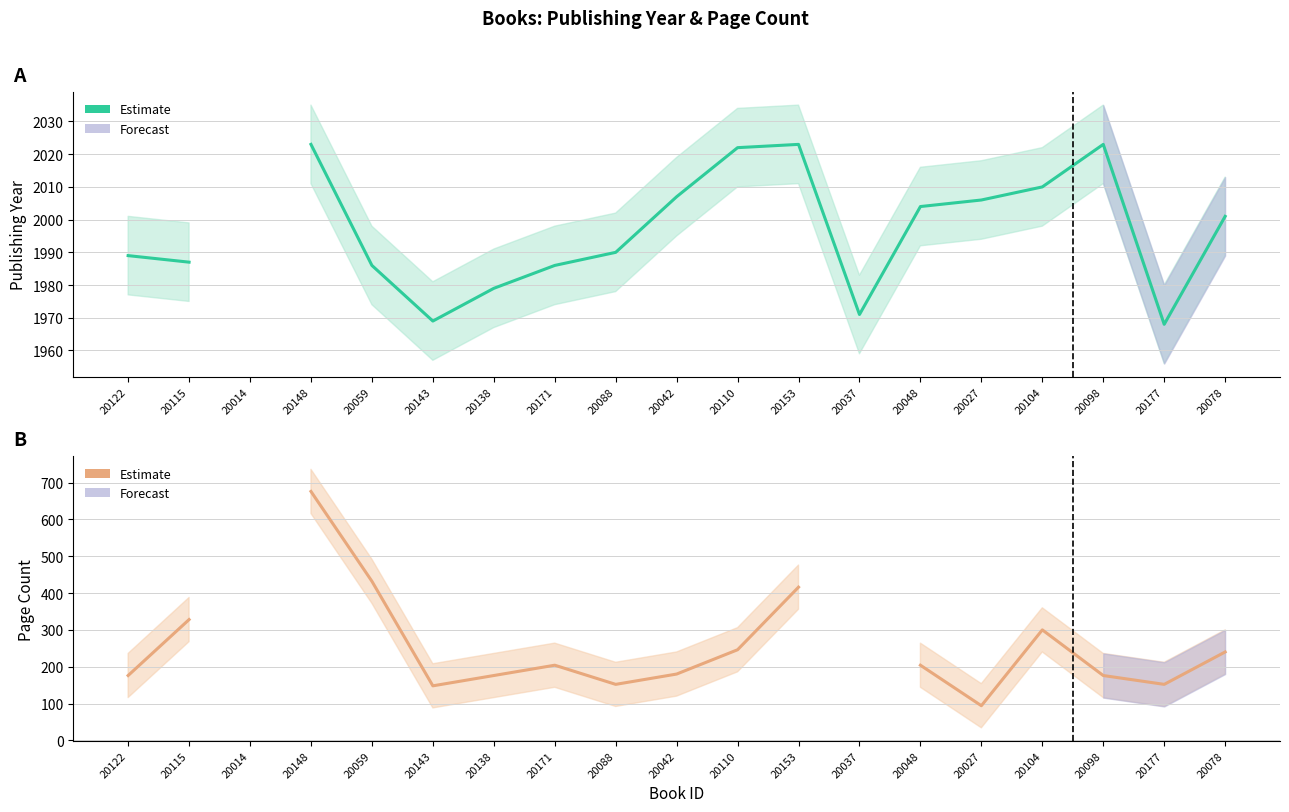

Read the pageCount value at 20138.

176.0